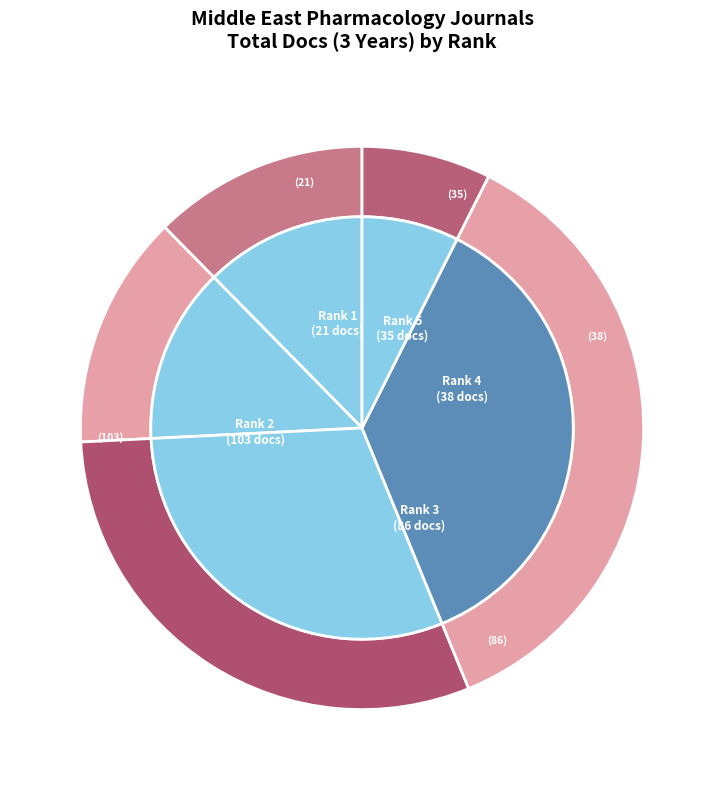

How many slices are in this pie chart?

5